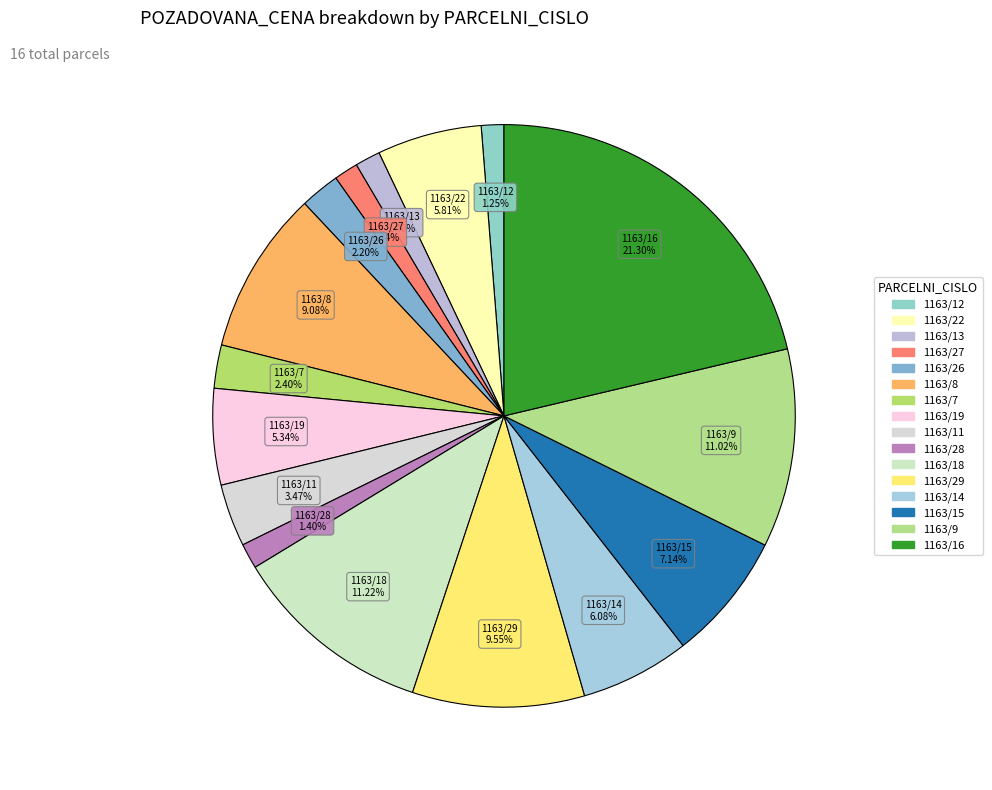

Which category has the biggest portion of the pie?

1163/16